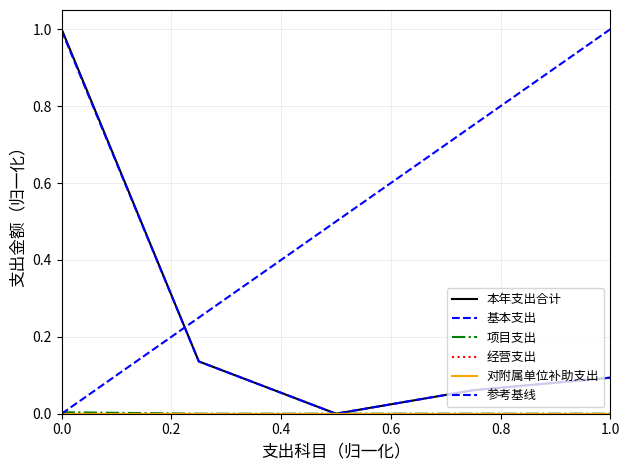

Reading right to left, transcribe all the data shown in this chart.

本年支出合计: 0.1	0.1	0.0	0.1	1.0
基本支出: 0.1	0.1	0.0	0.1	1.0
项目支出: 0.0	0.0	0.0	0.0	0.0